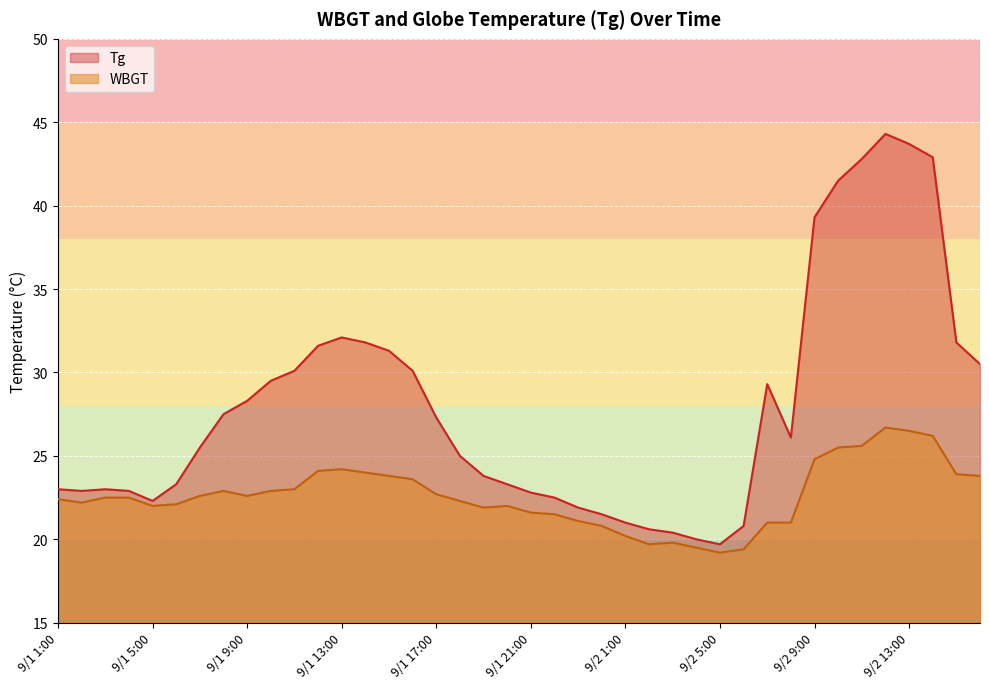

How many interior local valleys does the WBGT series have?

6